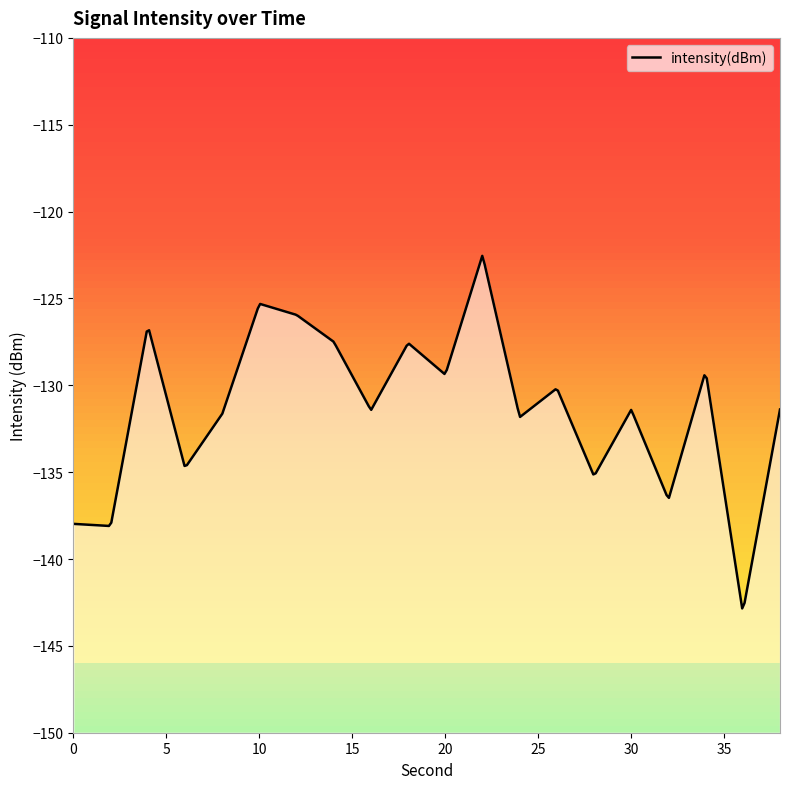

True or false: the data shows -210.1 at 14.

False